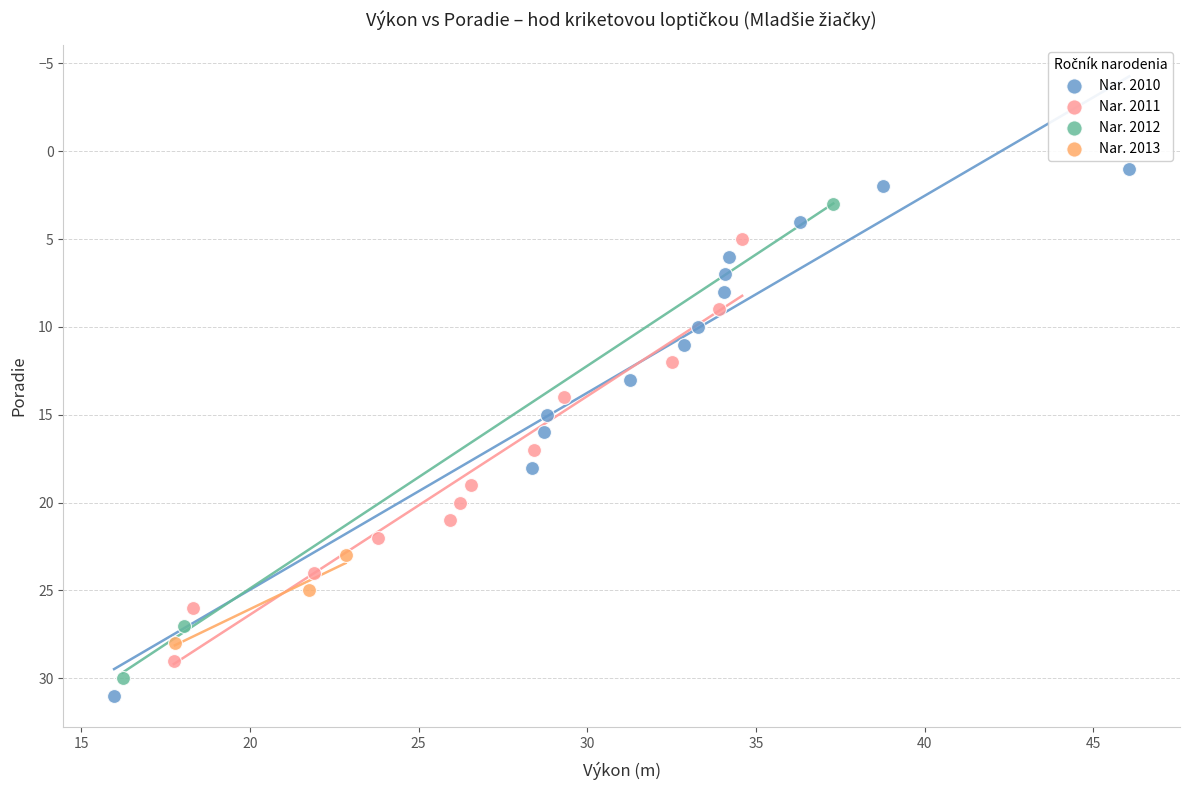

Which series has the largest Y range (max minus min)?

Nar. 2010